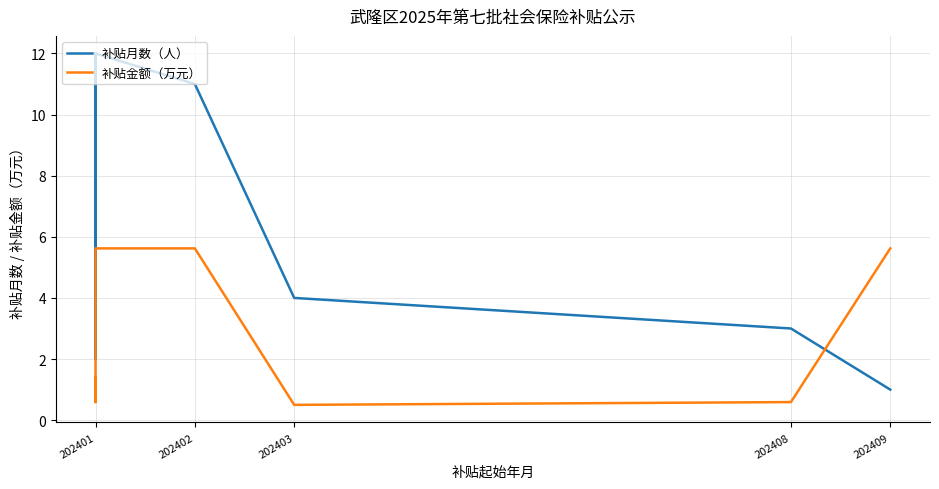

What is the greatest value displayed?

12.0